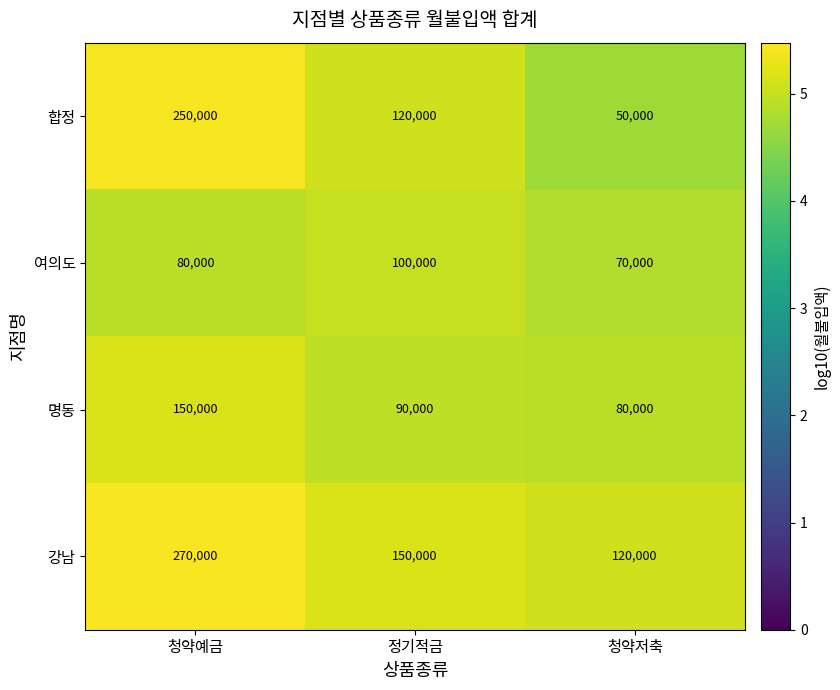

Is the value of 합정 at 청약저축 greater than the value of 강남 at 청약저축?

No